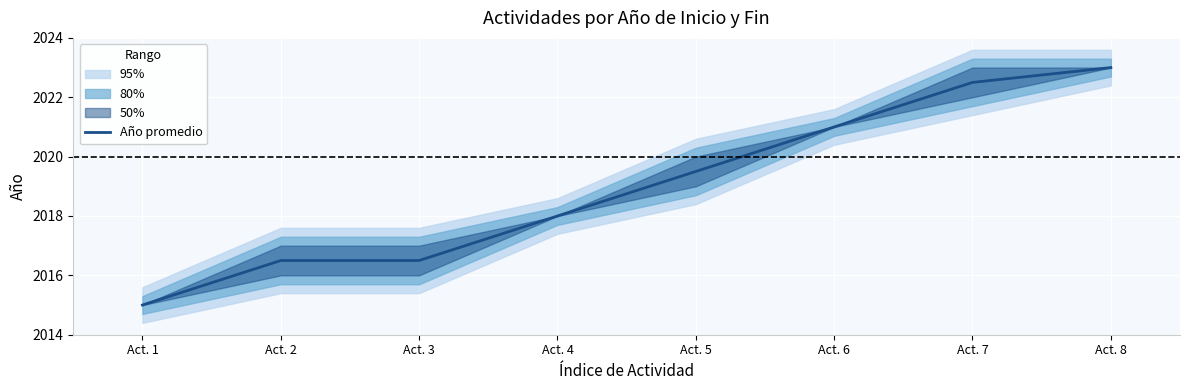

Reading left to right, what are all the values shown in this chart?

2015.0	2016.5	2016.5	2018.0	2019.5	2021.0	2022.5	2023.0